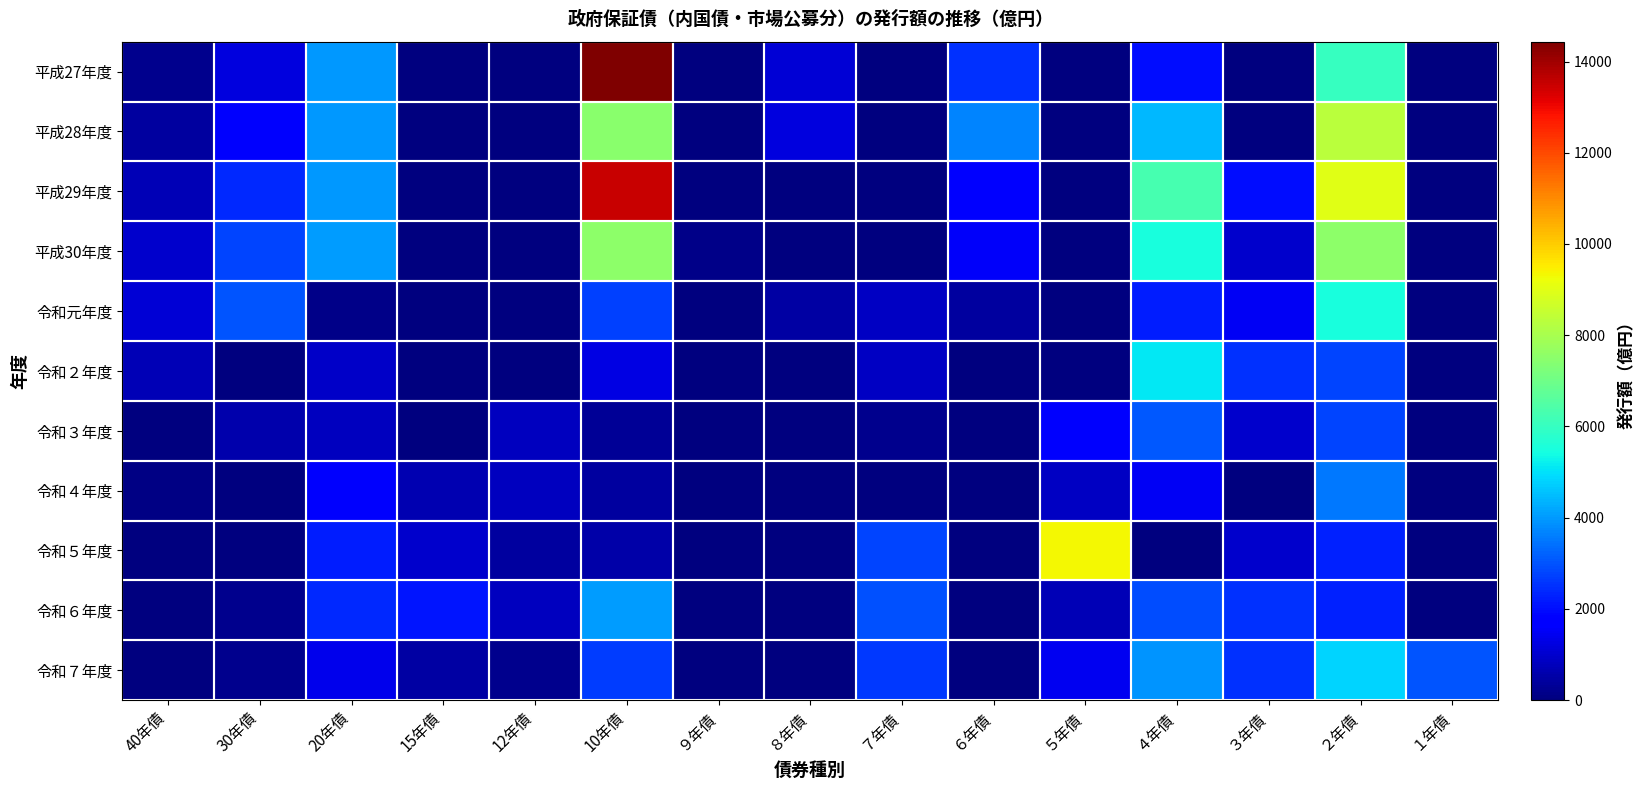

Reading left to right, list all the values displayed in this chart.

平成27年度: 40年債=200	30年債=1200	20年債=4000	15年債=0	12年債=0	10年債=14436	９年債=0	８年債=1120	７年債=0	６年債=2500	５年債=0	４年債=2000	３年債=0	２年債=6000	１年債=0
平成28年度: 40年債=400	30年債=1600	20年債=4000	15年債=0	12年債=0	10年債=7469	９年債=0	８年債=1200	７年債=0	６年債=3700	５年債=0	４年債=4400	３年債=0	２年債=8300	１年債=0
平成29年度: 40年債=700	30年債=2400	20年債=4000	15年債=0	12年債=0	10年債=13514	９年債=0	８年債=0	７年債=0	６年債=1650	５年債=0	４年債=6300	３年債=2000	２年債=9000	１年債=0
平成30年度: 40年債=1000	30年債=2800	20年債=4020	15年債=0	12年債=0	10年債=7541	９年債=130	８年債=0	７年債=0	６年債=1550	５年債=0	４年債=5500	３年債=1000	２年債=7500	１年債=0
令和元年度: 40年債=1100	30年債=3000	20年債=150	15年債=0	12年債=0	10年債=2729	９年債=0	８年債=500	７年債=900	６年債=450	５年債=0	４年債=2200	３年債=1500	２年債=5500	１年債=0
令和２年度: 40年債=700	30年債=0	20年債=920	15年債=0	12年債=0	10年債=1273	９年債=0	８年債=0	７年債=900	６年債=0	５年債=0	４年債=5100	３年債=2500	２年債=2800	１年債=0
令和３年度: 40年債=50	30年債=600	20年債=832	15年債=0	12年債=800	10年債=310	９年債=0	８年債=0	７年債=200	６年債=0	５年債=1600	４年債=3100	３年債=1000	２年債=2800	１年債=0
令和４年度: 40年債=100	30年債=0	20年債=1600	15年債=650	12年債=800	10年債=431	９年債=0	８年債=0	７年債=0	６年債=0	５年債=900	４年債=1500	３年債=0	２年債=3500	１年債=0
令和５年度: 40年債=0	30年債=0	20年債=2250	15年債=1000	12年債=400	10年債=540	９年債=0	８年債=0	７年債=2800	６年債=0	５年債=9330	４年債=0	３年債=1000	２年債=2300	１年債=0
令和６年度: 40年債=0	30年債=200	20年債=2400	15年債=2100	12年債=800	10年債=4057	９年債=0	８年債=0	７年債=2950	６年債=0	５年債=706	４年債=2900	３年債=2500	２年債=2300	１年債=0
令和７年度: 40年債=0	30年債=200	20年債=1400	15年債=500	12年債=200	10年債=2705	９年債=0	８年債=0	７年債=2600	６年債=0	５年債=1422	４年債=3900	３年債=2500	２年債=4800	１年債=3000